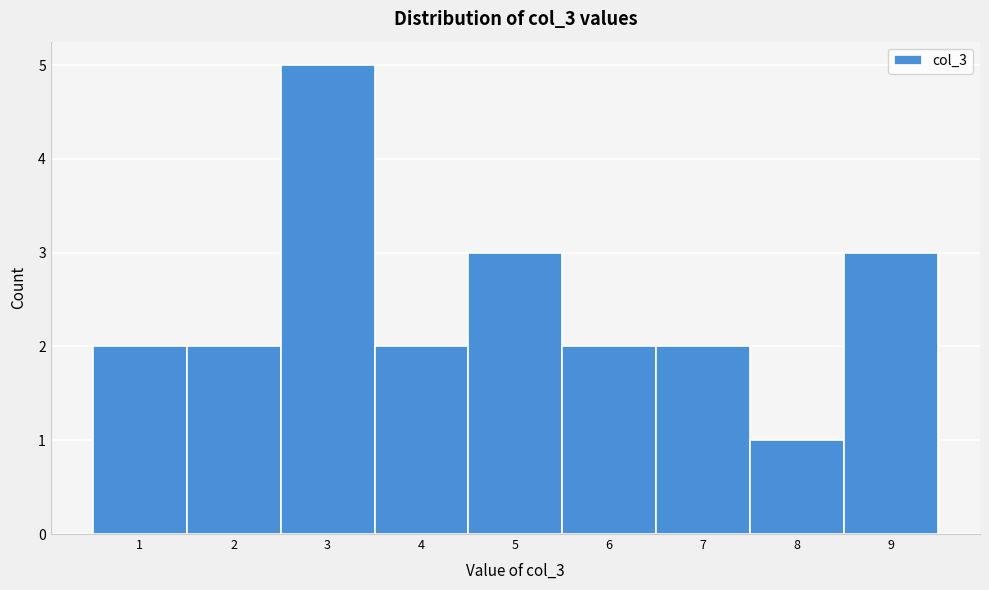

Over which range of the x-axis is the bar tallest?

2.5 to 3.5